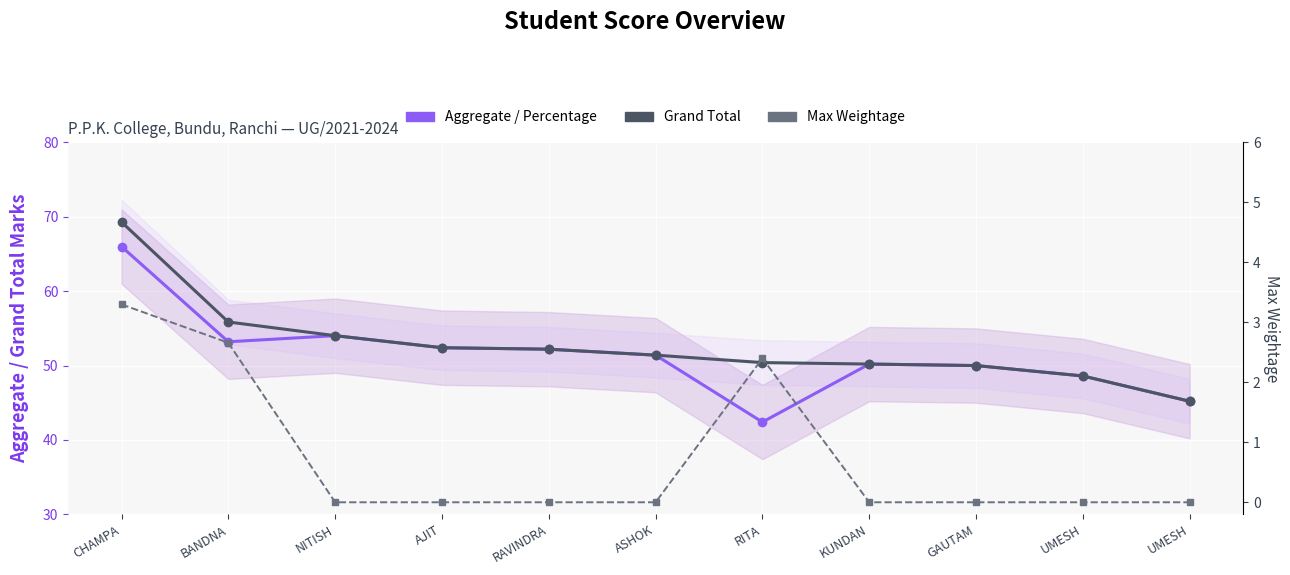

The value of Aggregate / Percentage at KUNDAN is 50.2. True or false?

True